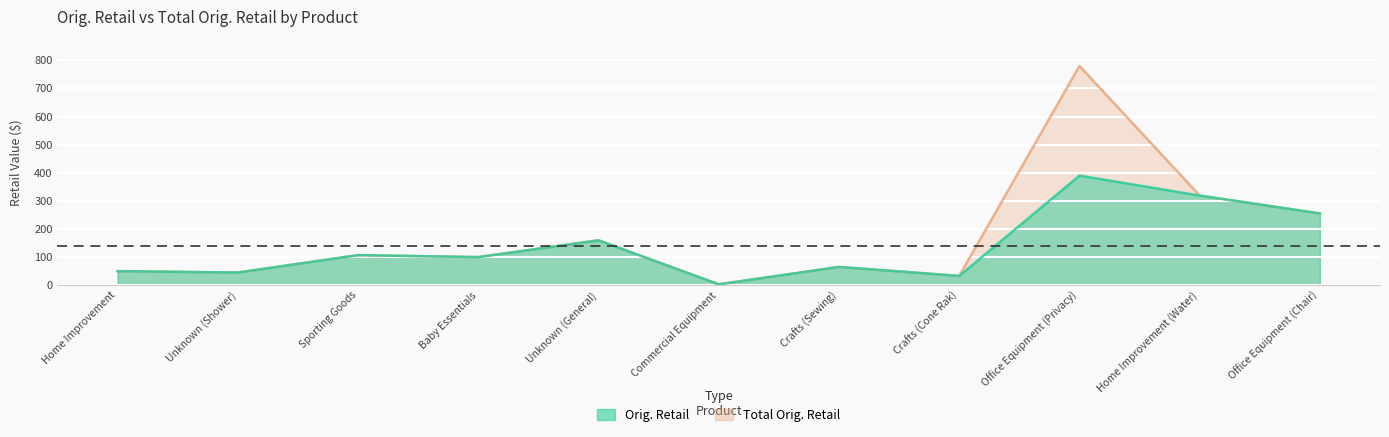

How many distinct data groups are displayed?

2